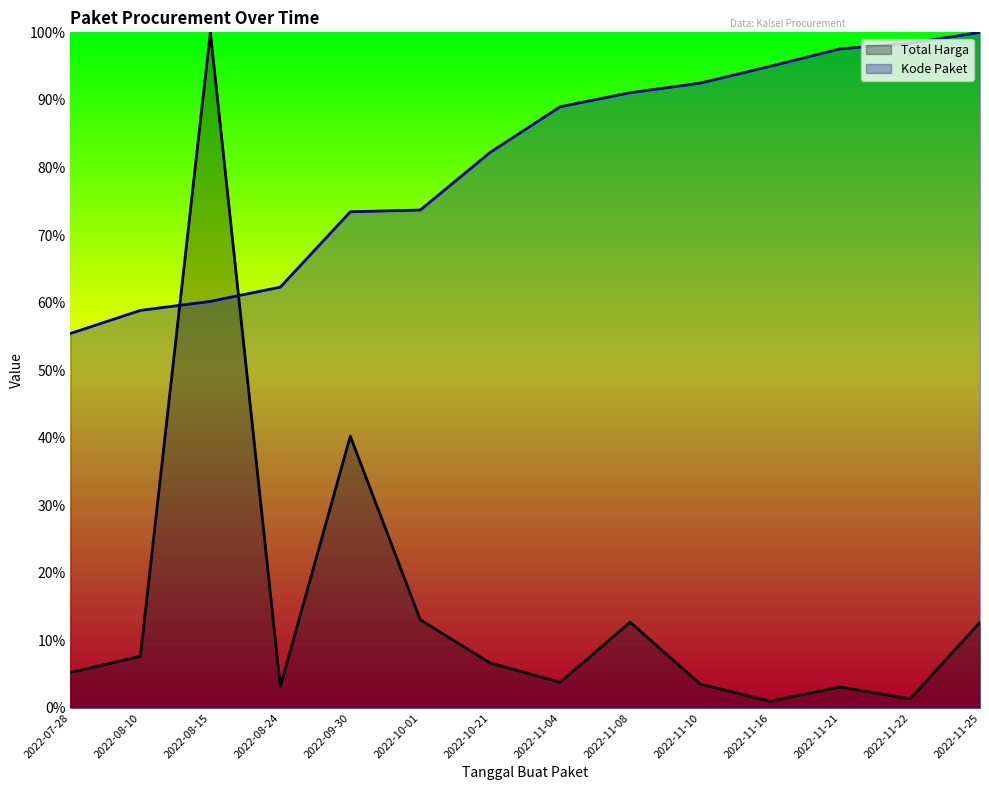

Which series changed the most between 2022-11-10 and 2022-11-25?

Total Harga